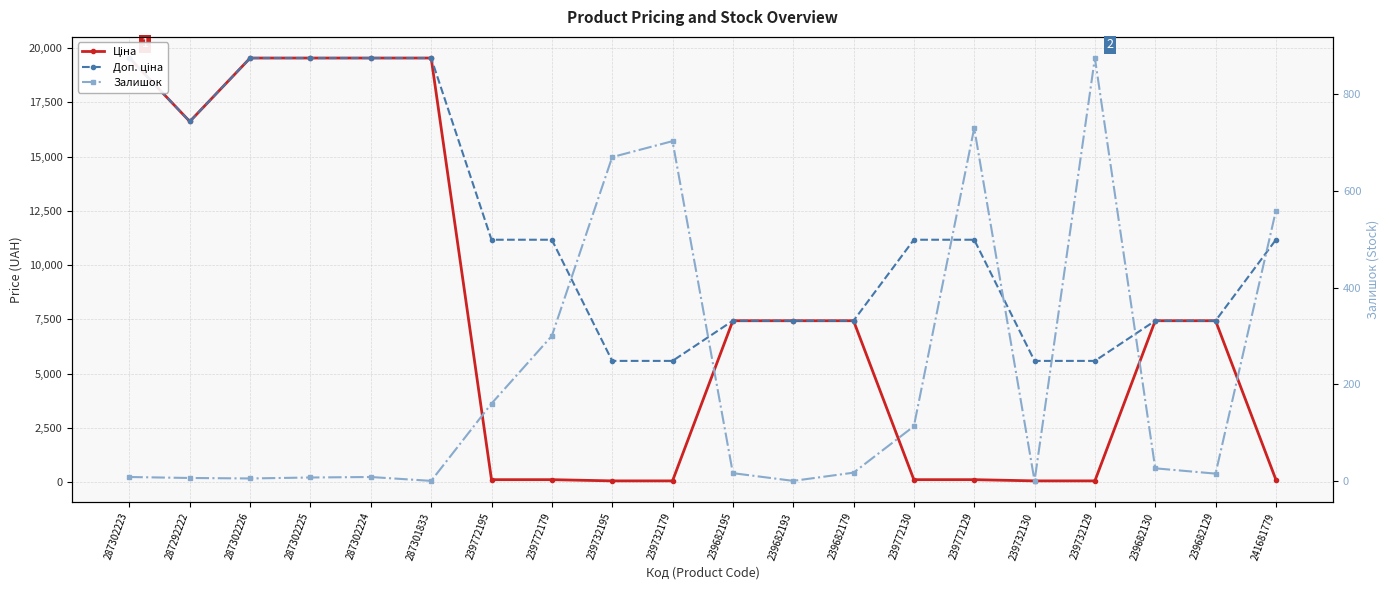

Reading left to right, list all the values displayed in this chart.

Ціна: 287302223=19542.7	287292222=16618.0	287302226=19542.7	287302225=19542.7	287302224=19542.7	287301833=19542.7	239772195=111.7	239772179=111.7	239732195=55.9	239732179=55.9	239682195=7436.2	239682193=7436.2	239682179=7436.2	239772130=111.7	239772129=111.7	239732130=55.9	239732129=55.9	239682130=7436.2	239682129=7436.2	241681779=111.7
Доп. ціна: 287302223=19542.7	287292222=16618.0	287302226=19542.7	287302225=19542.7	287302224=19542.7	287301833=19542.7	239772195=11169.0	239772179=11169.0	239732195=5585.0	239732179=5585.0	239682195=7436.2	239682193=7436.2	239682179=7436.2	239772130=11169.0	239772129=11169.0	239732130=5585.0	239732129=5585.0	239682130=7436.2	239682129=7436.2	241681779=11169.0
Залишок: 287302223=8.0	287292222=6.0	287302226=5.0	287302225=7.0	287302224=8.0	287301833=0.0	239772195=160.0	239772179=300.0	239732195=670.0	239732179=703.0	239682195=16.0	239682193=0.0	239682179=17.0	239772130=113.0	239772129=730.0	239732130=0.0	239732129=875.0	239682130=26.0	239682129=15.0	241681779=559.0